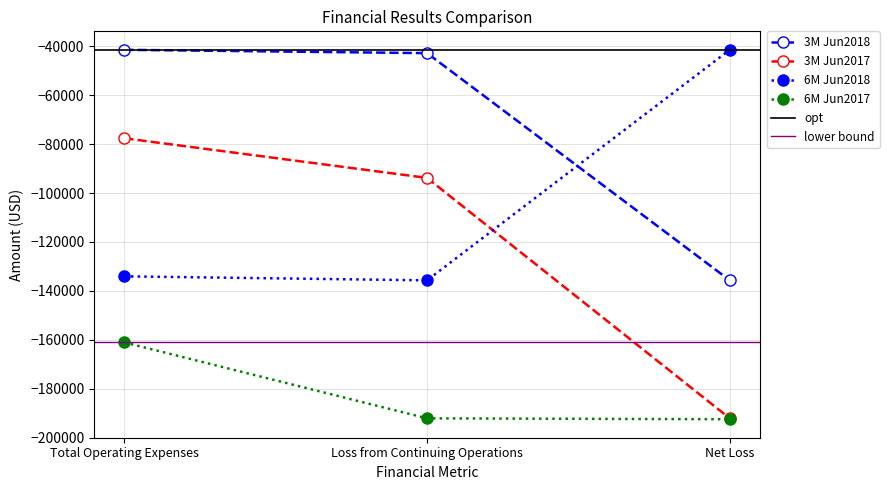

How many data points in 3M Jun2018 are less than -42803?

1